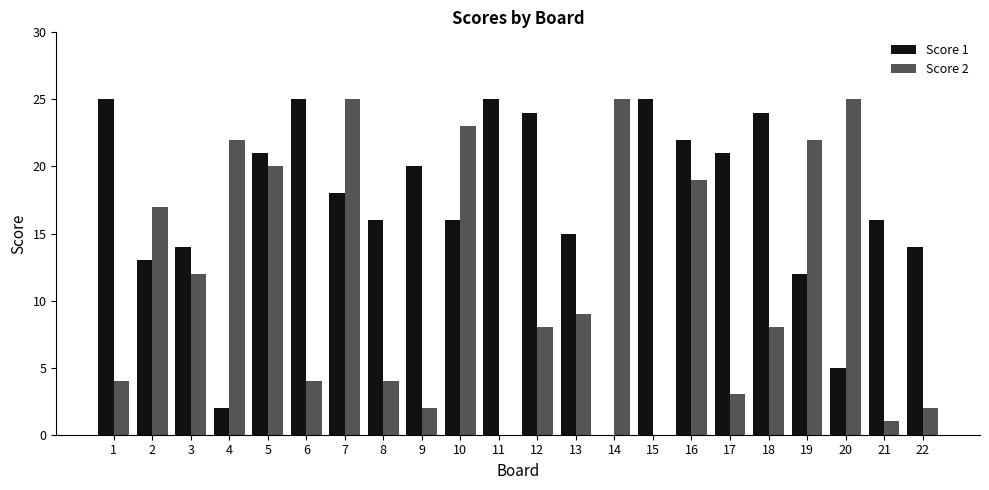

Is it true that Score 1 equals 25 at 11?

True